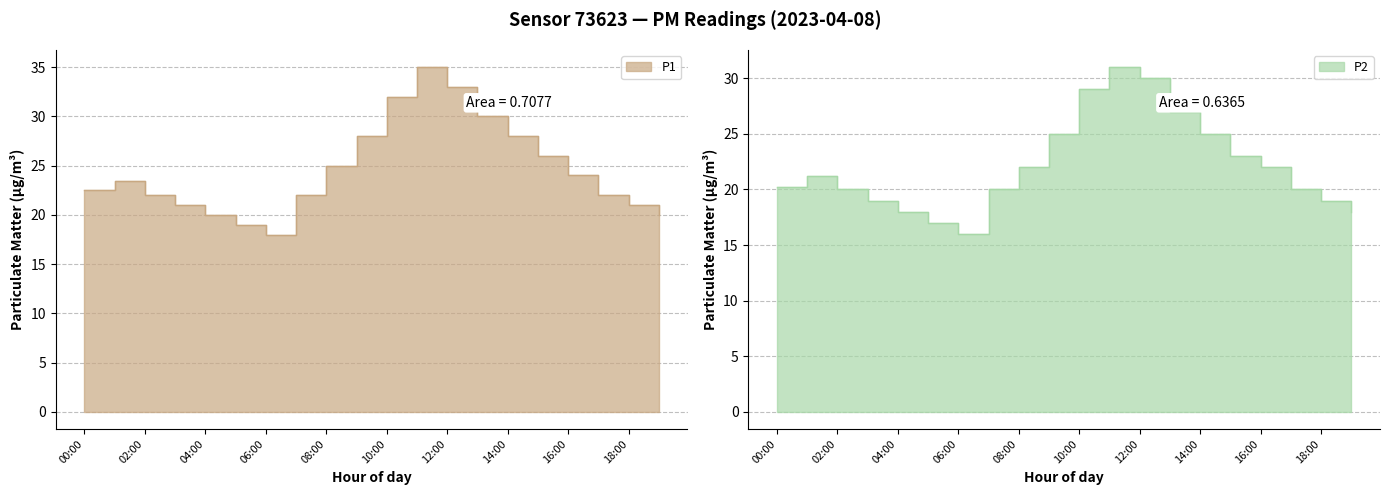

List the series in order of their peak value, highest first.

P1, P2